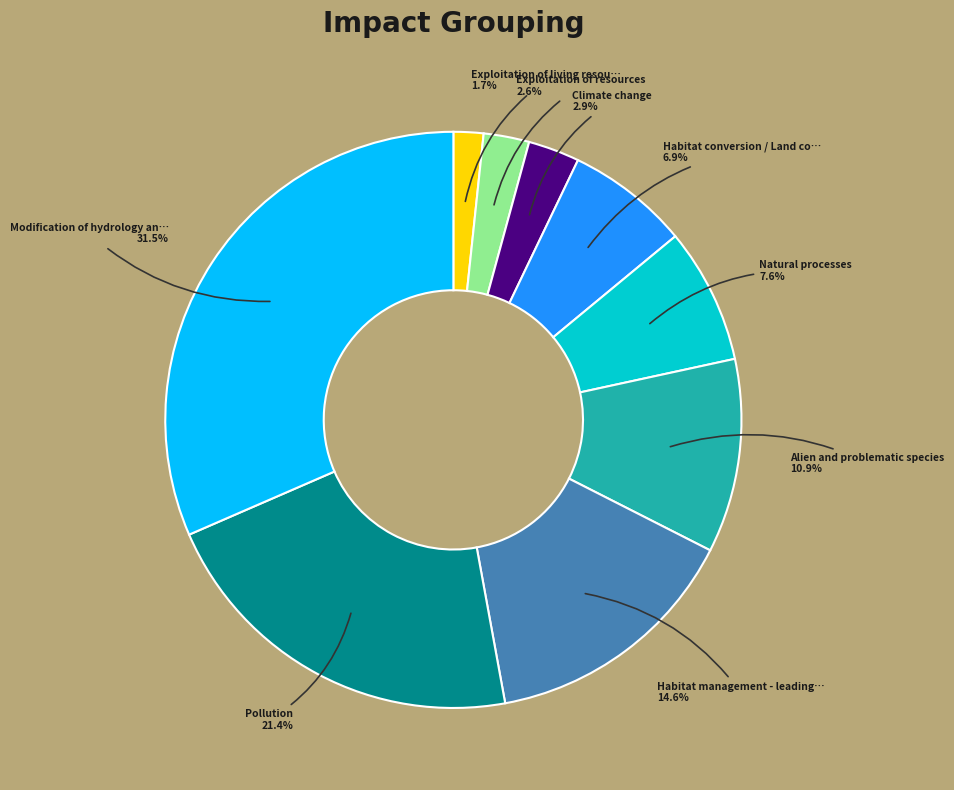

How many slices are in this pie chart?

9